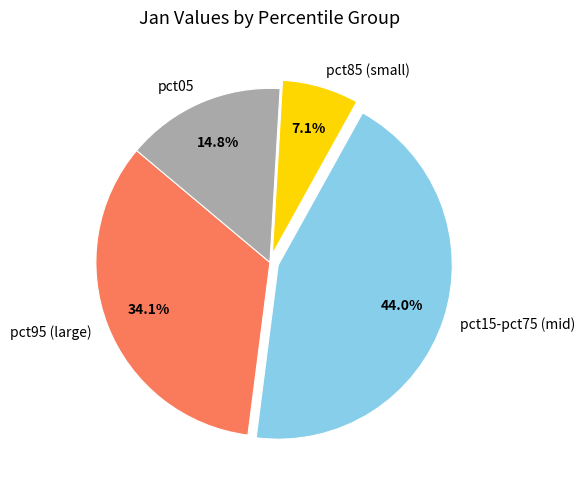

Rank the categories by value from highest to lowest.

pct15-pct75 (mid), pct95 (large), pct05, pct85 (small)